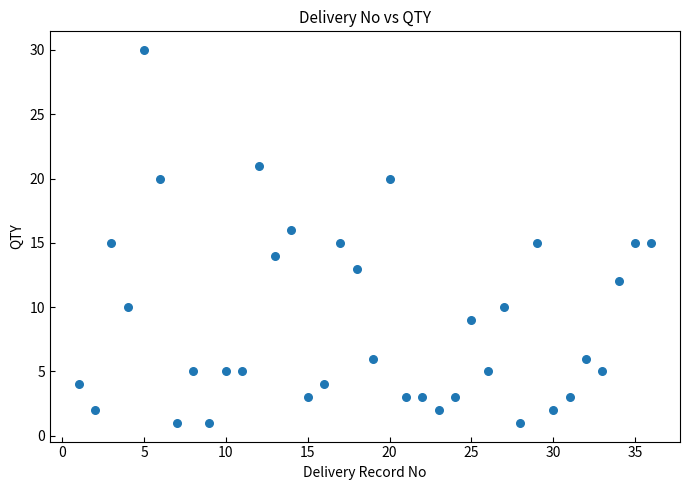

What is the range of Y values (max minus min)?

29